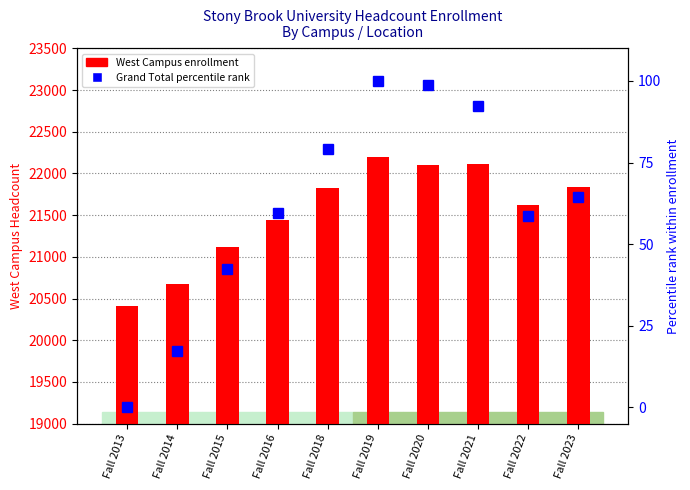

List the labels in order of Grand Total (percentile rank) value, smallest first.

Fall 2013, Fall 2014, Fall 2015, Fall 2022, Fall 2016, Fall 2023, Fall 2018, Fall 2021, Fall 2020, Fall 2019